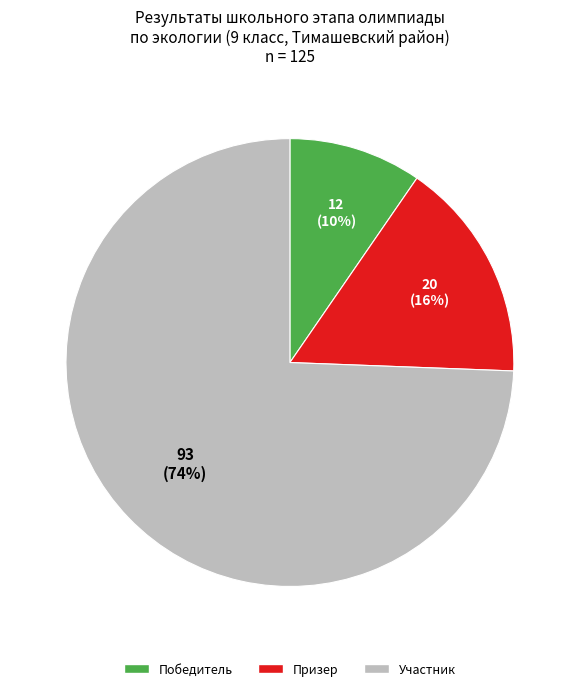

Between Участник and Призер, which is larger?

Участник